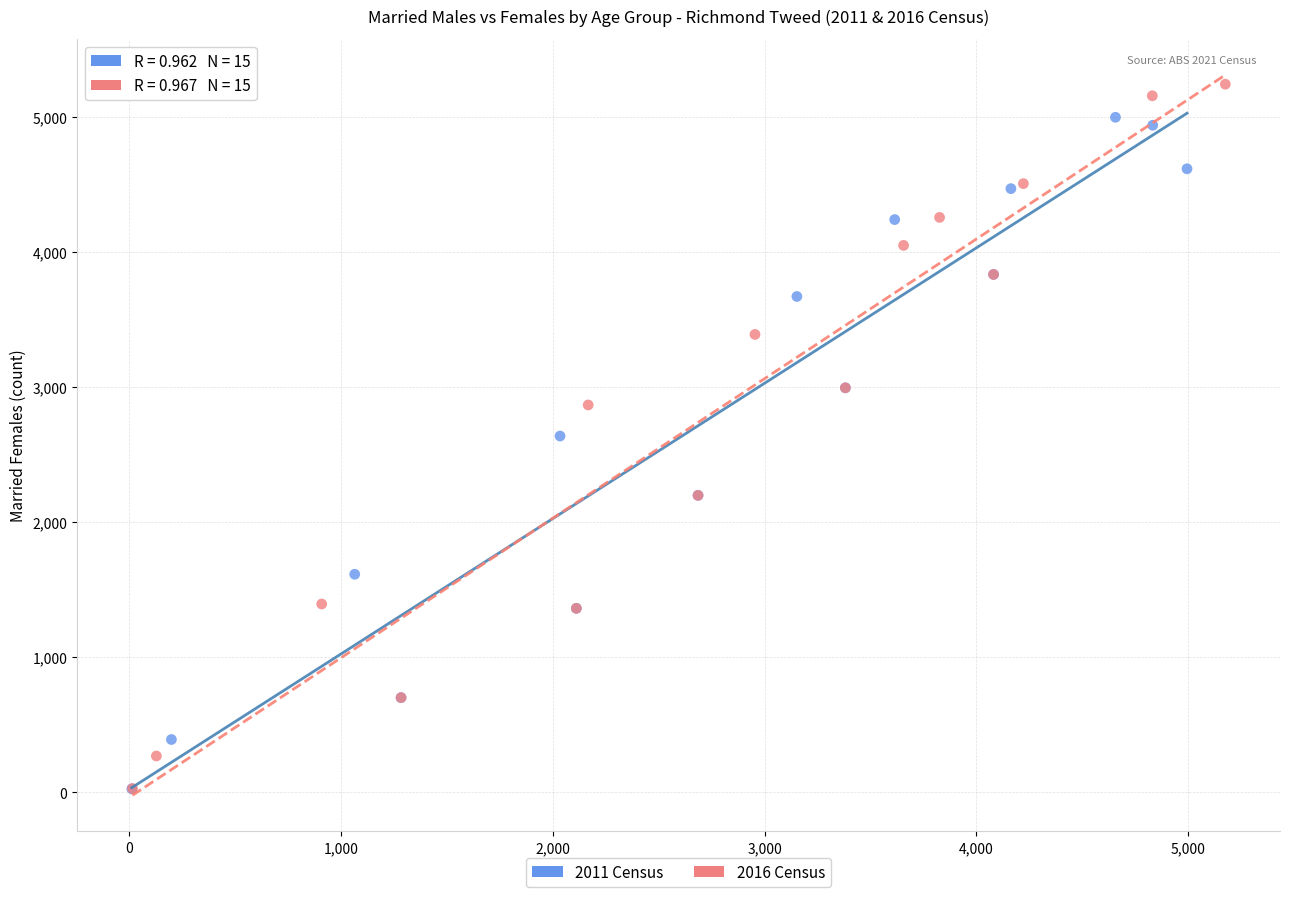

Which series has the widest spread of Y values?

2016 Census